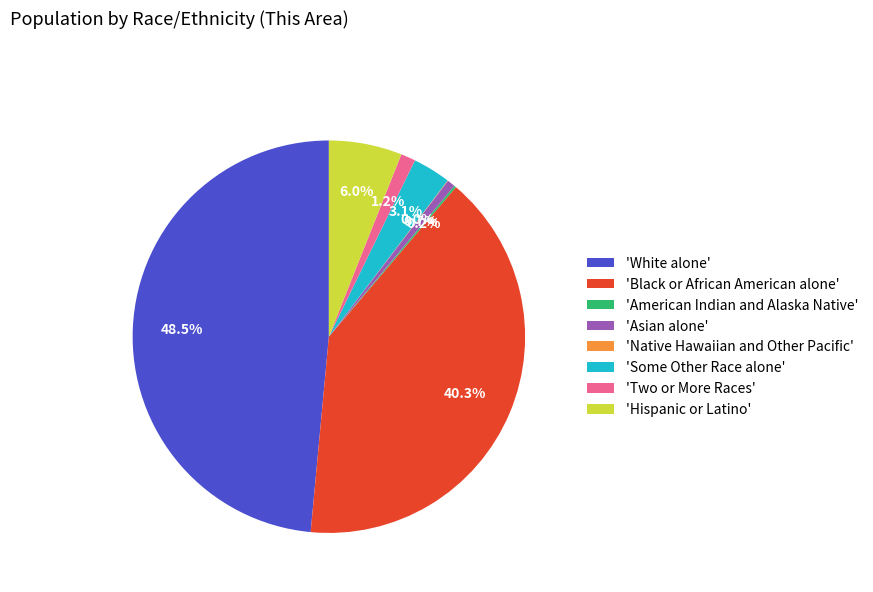

Which slice is the largest?

'White alone'